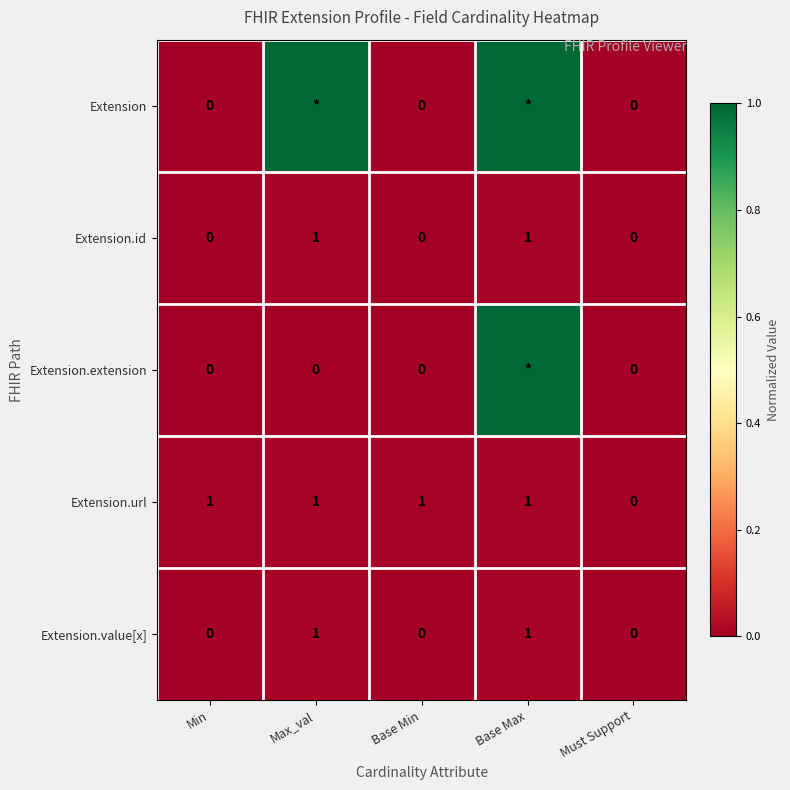

At which category does the chart reach its minimum across all series?

Min